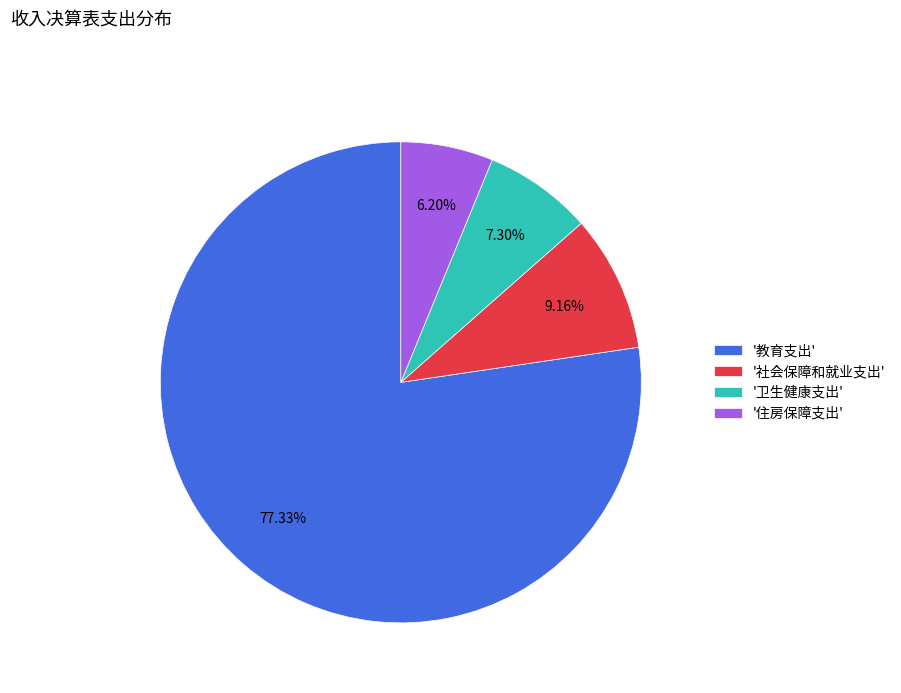

Between '卫生健康支出' and '教育支出', which is larger?

'教育支出'